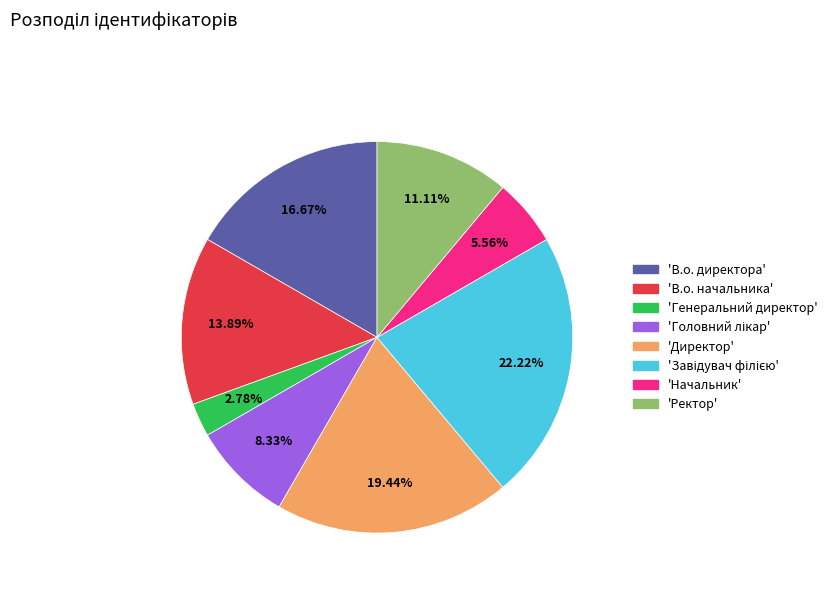

How many slices are in this pie chart?

8